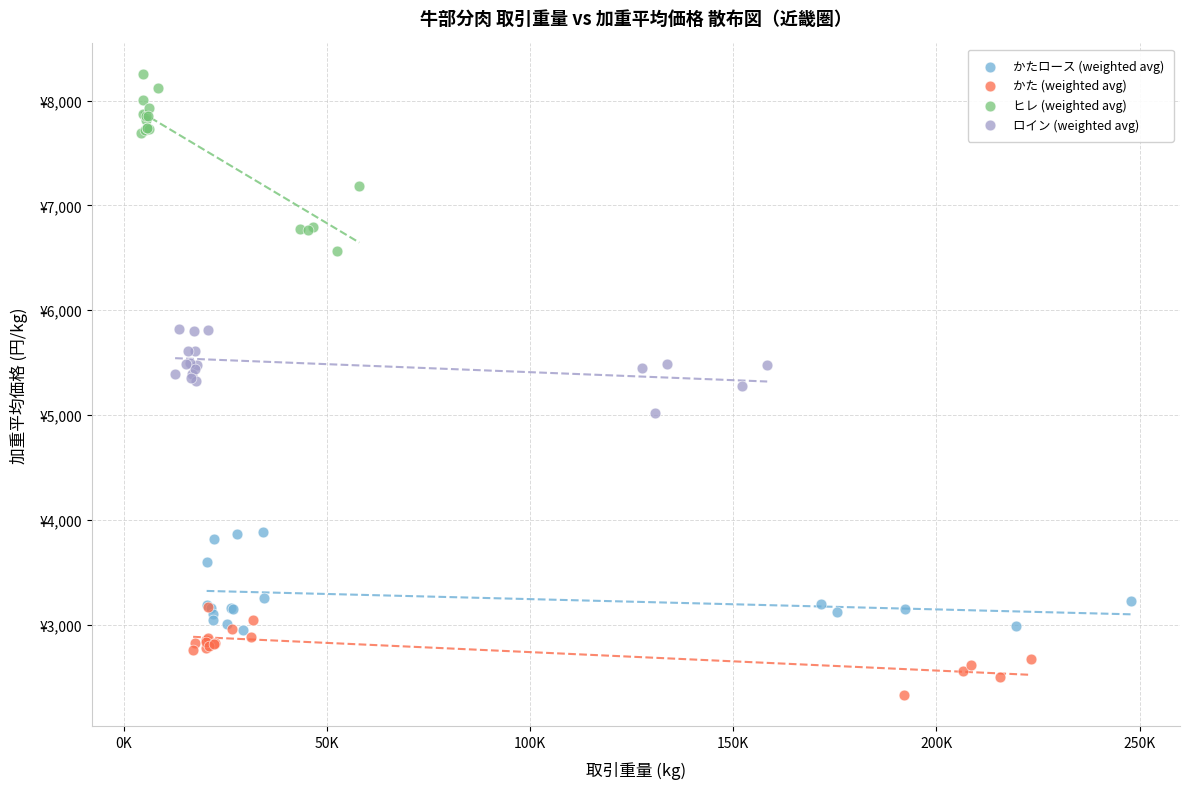

What are all the series names shown in the legend?

かたロース (weighted avg), かた (weighted avg), ヒレ (weighted avg), ロイン (weighted avg)